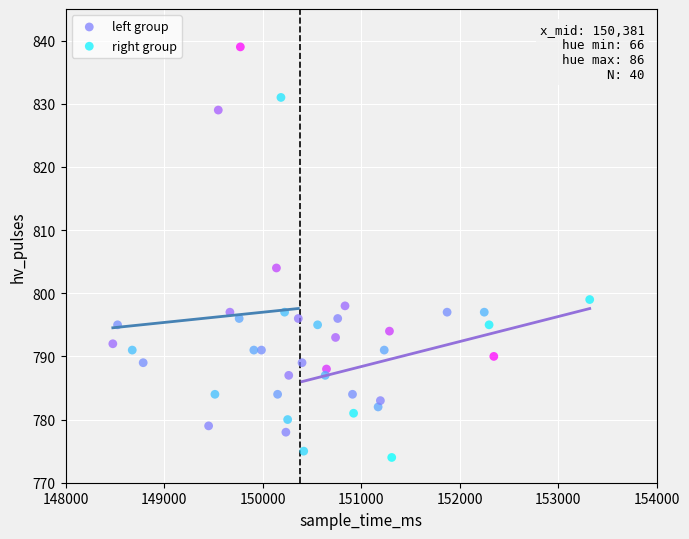

Which series contains the lowest Y value?

right group